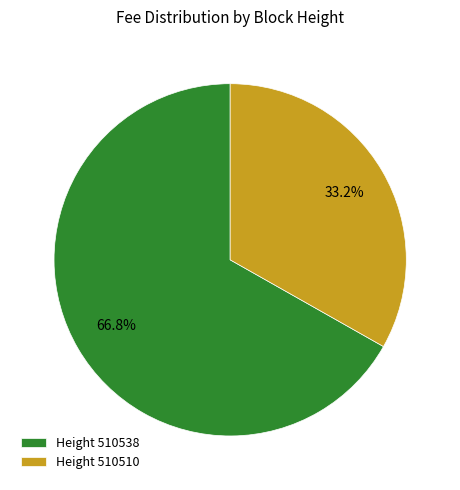

How many segments does this pie chart have?

2